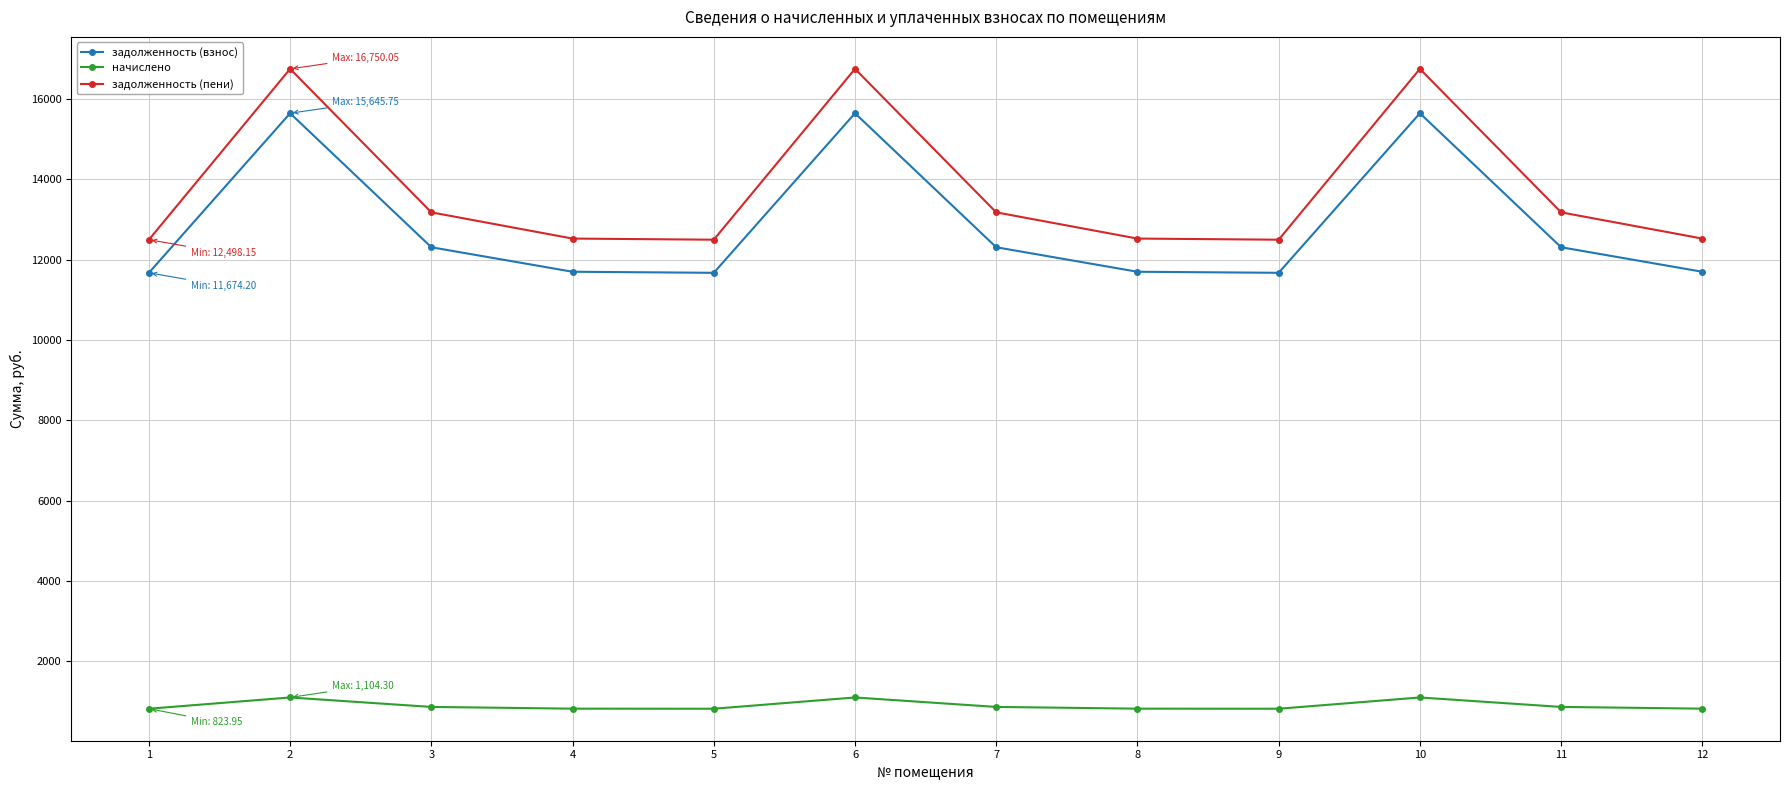

Where does the задолженность (взнос) series first go above 12310?

2